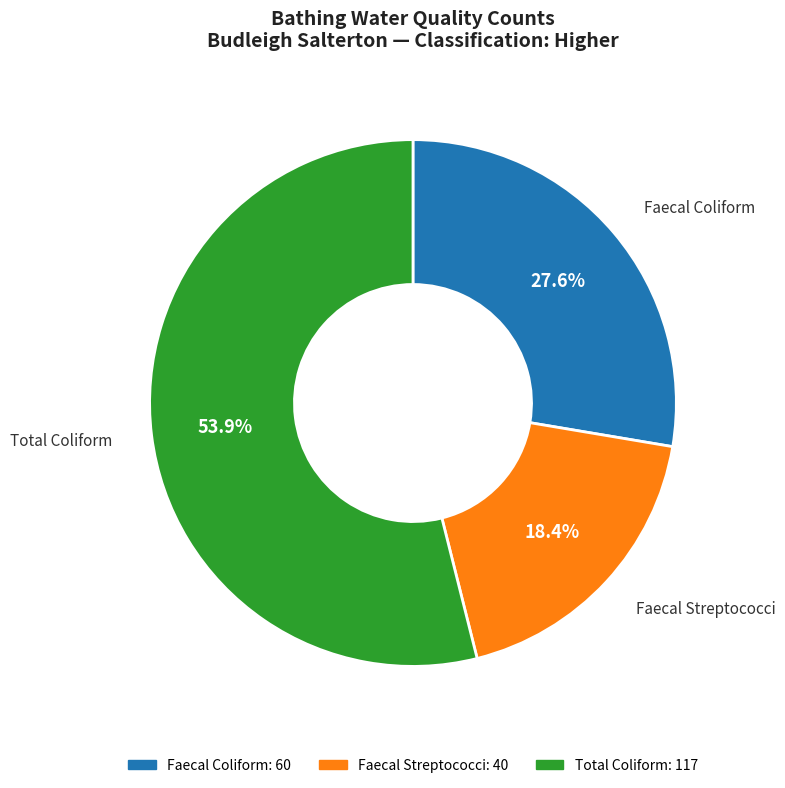

Is there any slice that represents more than half of the pie?

Yes